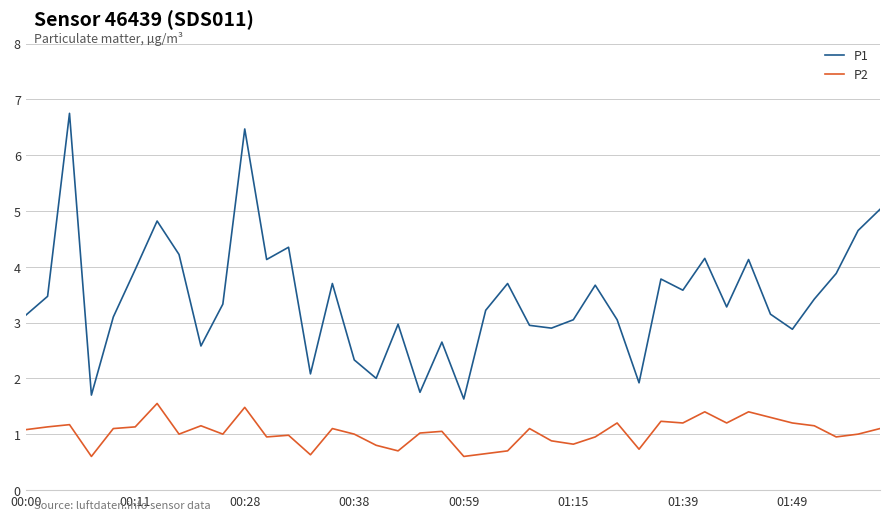

List the series in order of their overall mean, highest first.

P1, P2